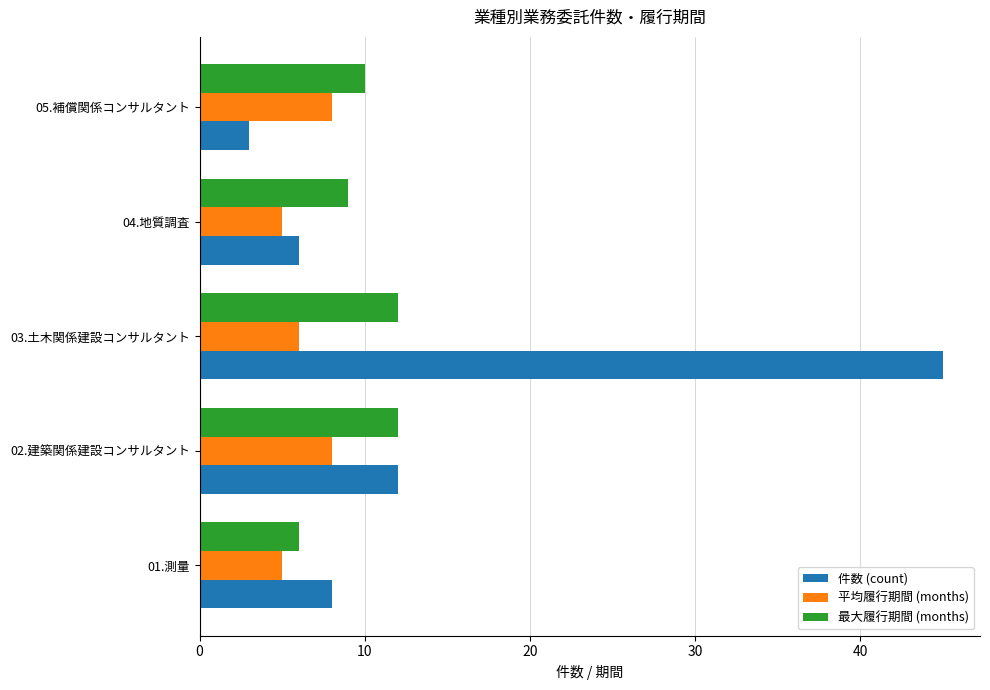

Which series changed the most between 03.土木関係建設コンサルタント and 04.地質調査?

件数 (count)